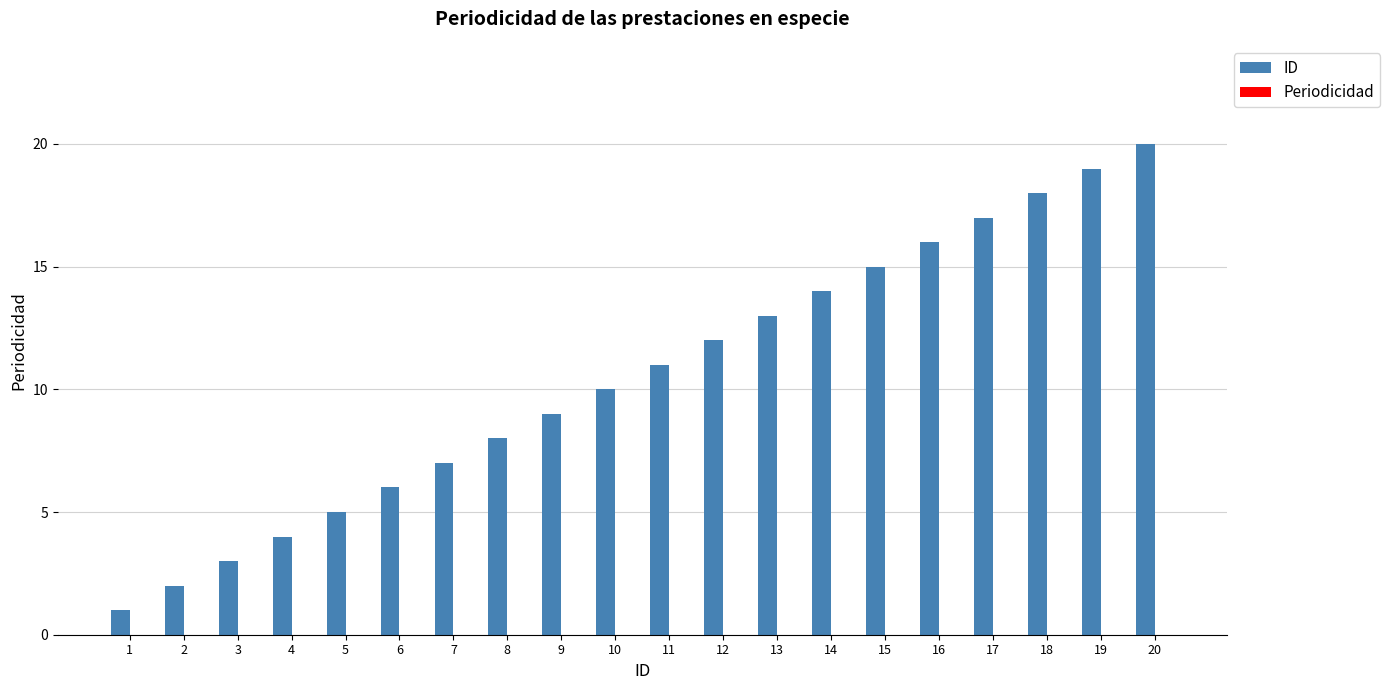

List the labels in order of value, largest first.

20, 19, 18, 17, 16, 15, 14, 13, 12, 11, 10, 9, 8, 7, 6, 5, 4, 3, 2, 1